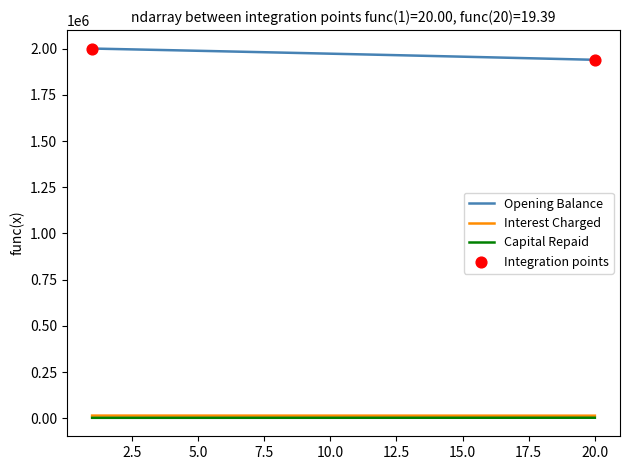

True or false: Interest Charged and Opening Balance cross at least once.

False